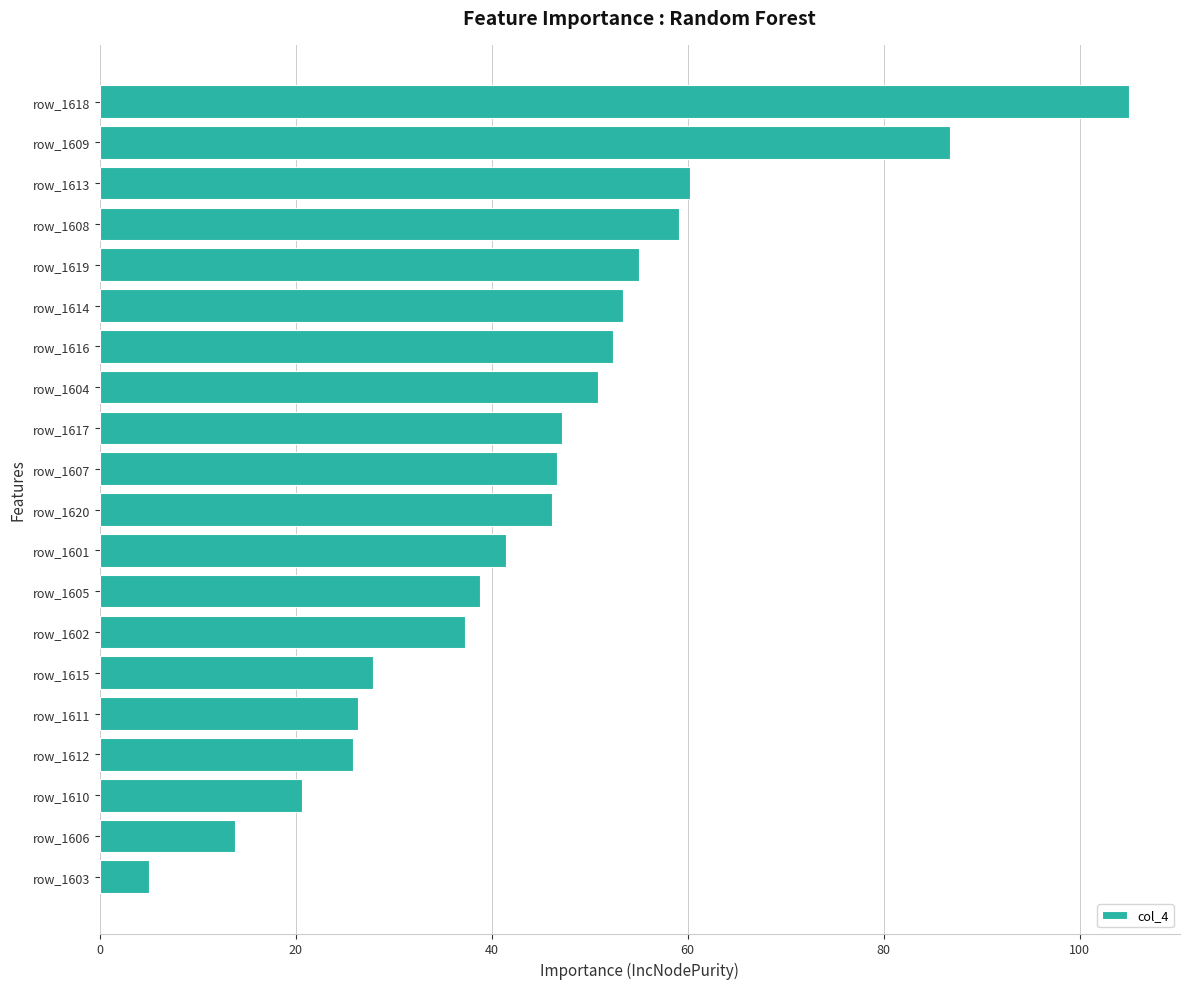

Count the number of categories in the chart.

20